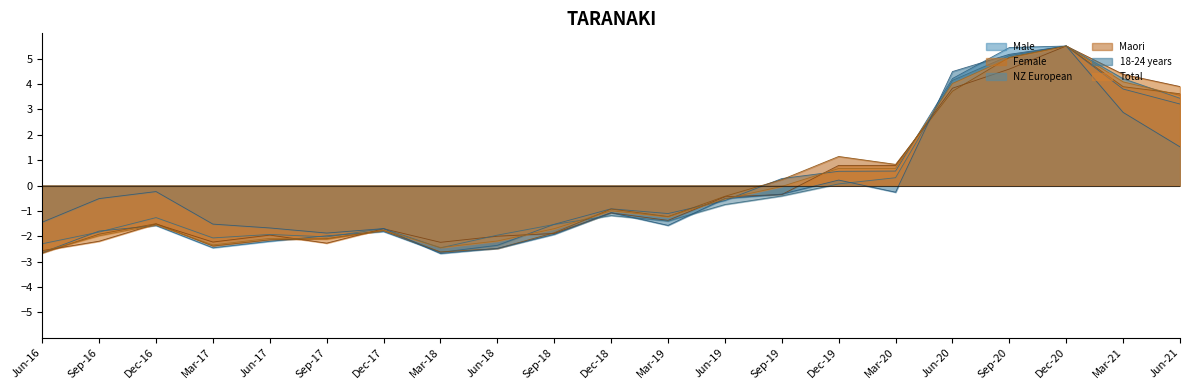

What is the minimum value shown in the chart?

-2.7